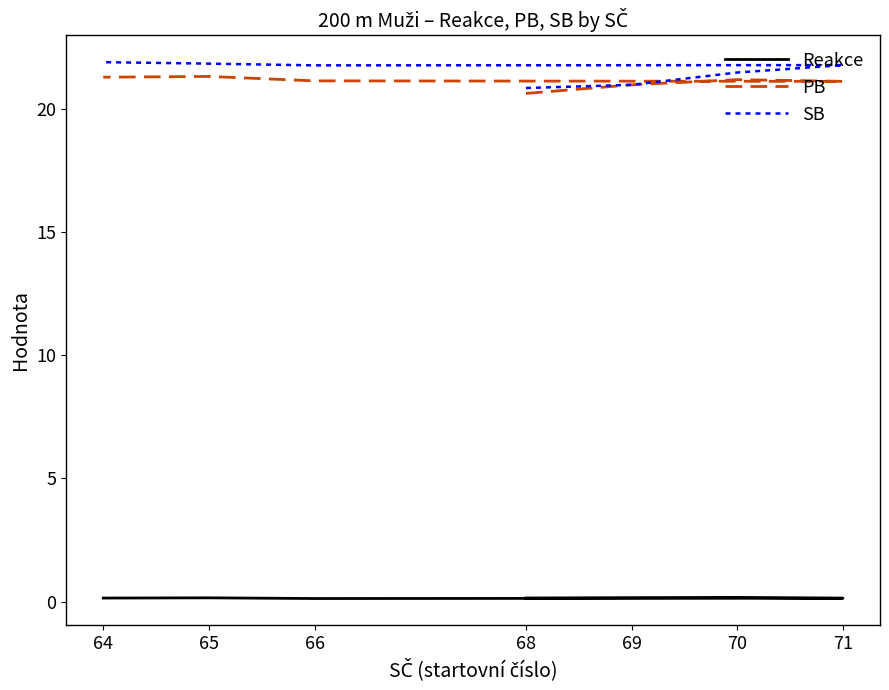

True or false: SB and PB cross at least once.

False